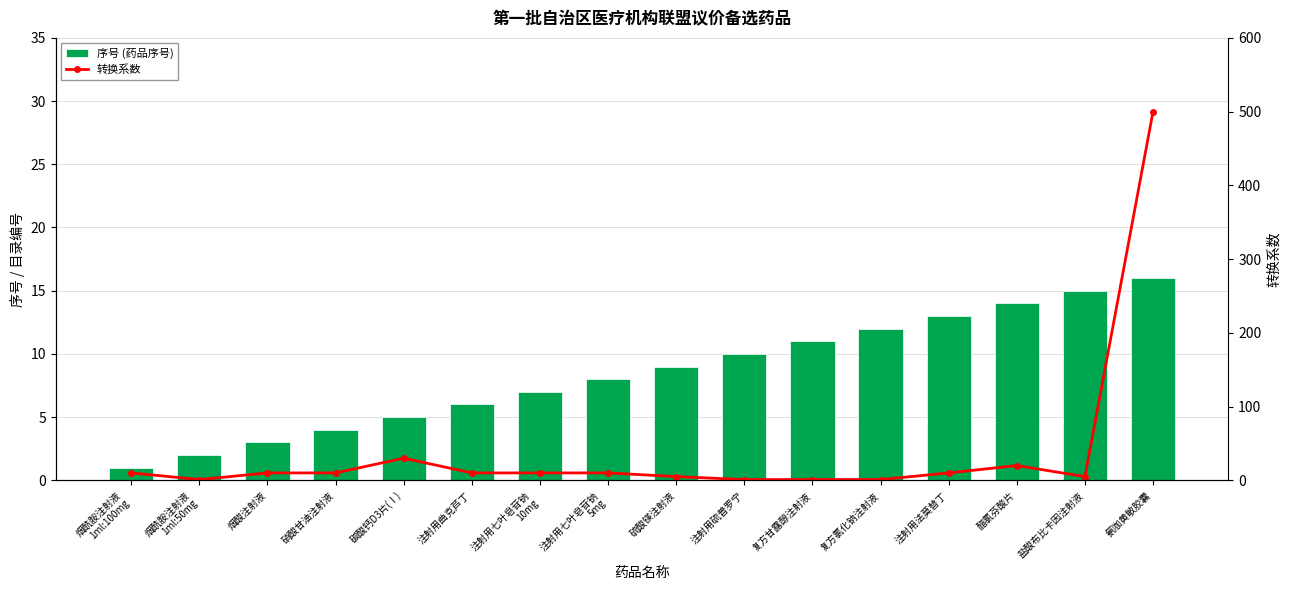

What is the average value of the 转换系数 series?

40